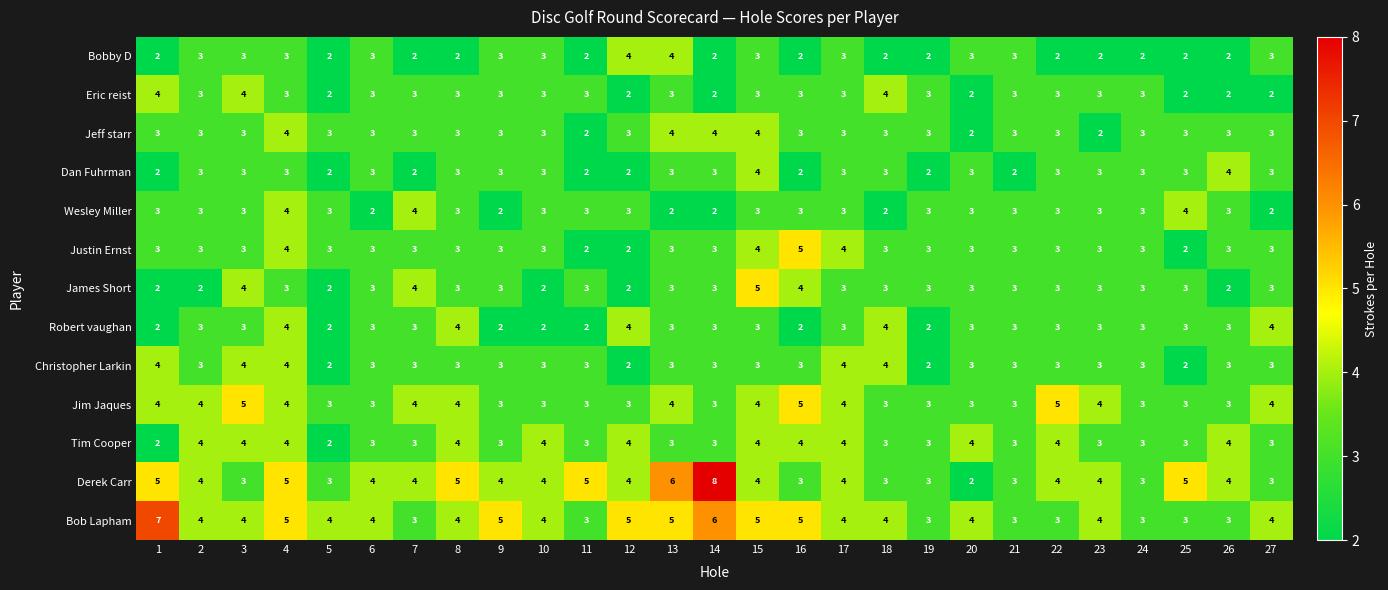

What is the approximate value of Wesley Miller at 20?

3